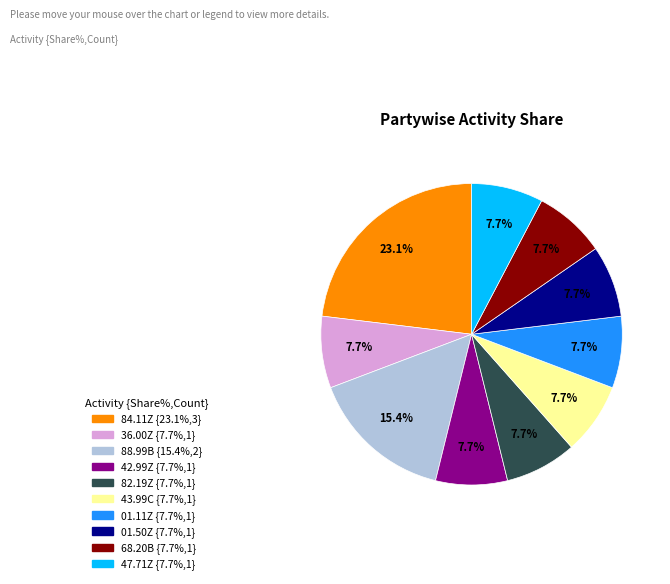

Do 01.11Z and 88.99B together represent more than half of the pie?

No